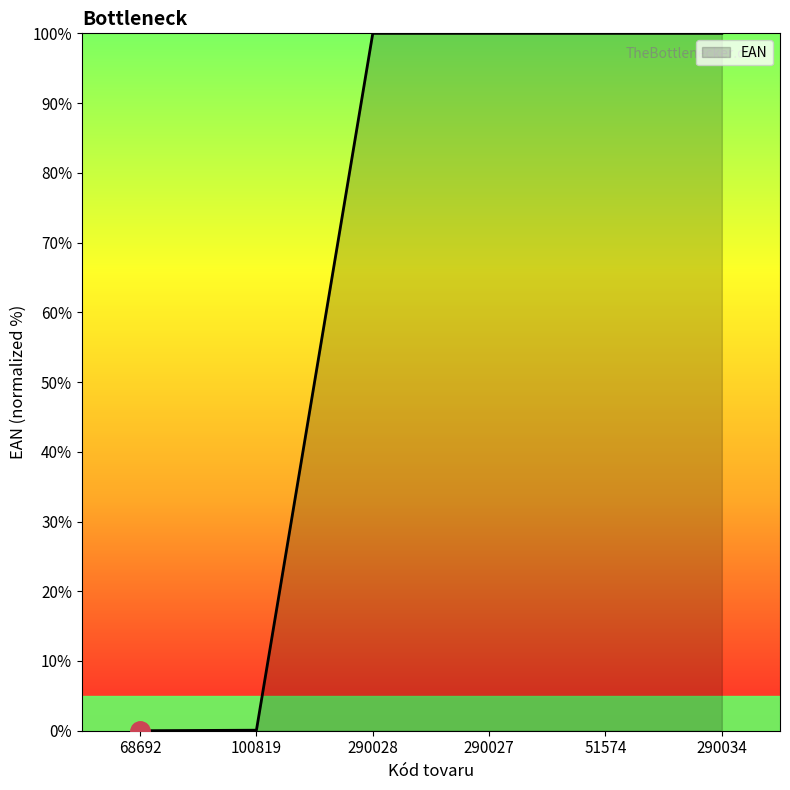

Count the number of categories in the chart.

6